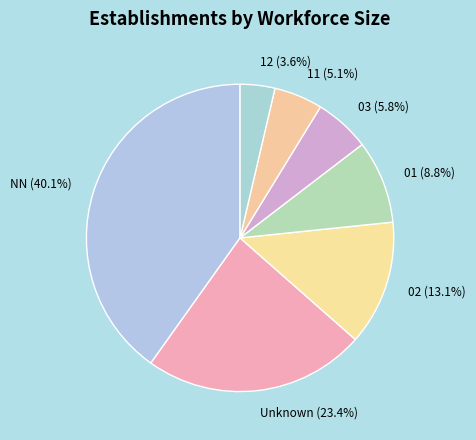

What percentage is the 02 slice, to the nearest percent?

13%